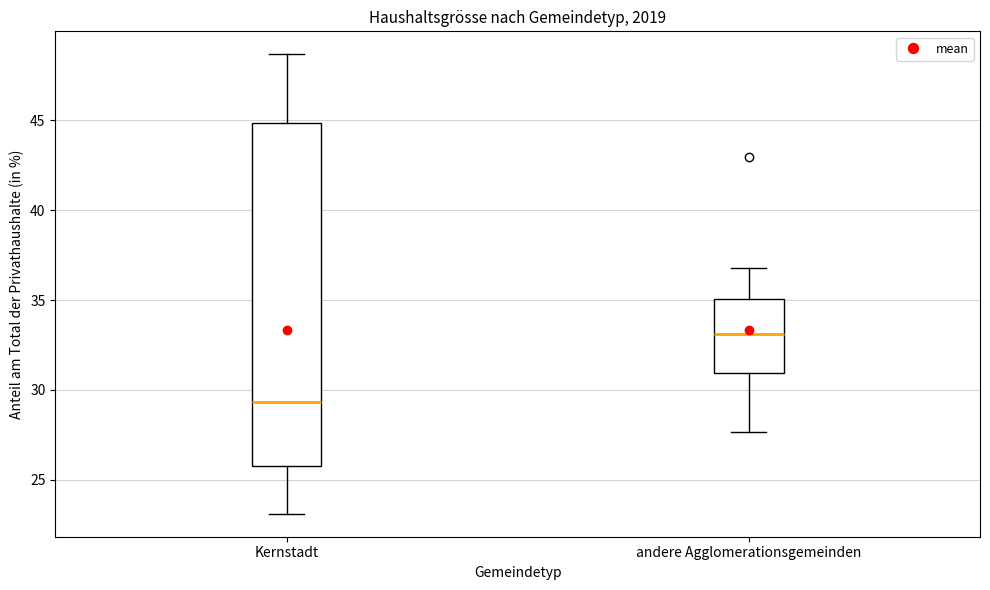

Reading left to right, read every box against the y-axis: the position of its median line, the range the box covers, and the ends of its whiskers. The values are not printed on the chart, so give them approximately, as read against the axis.

Kernstadt: median 29.5, box 25.5 to 45.0, whiskers 23.0 to 48.5
andere Agglomerationsgemeinden: median 33.0, box 31.0 to 35.0, whiskers 27.5 to 37.0